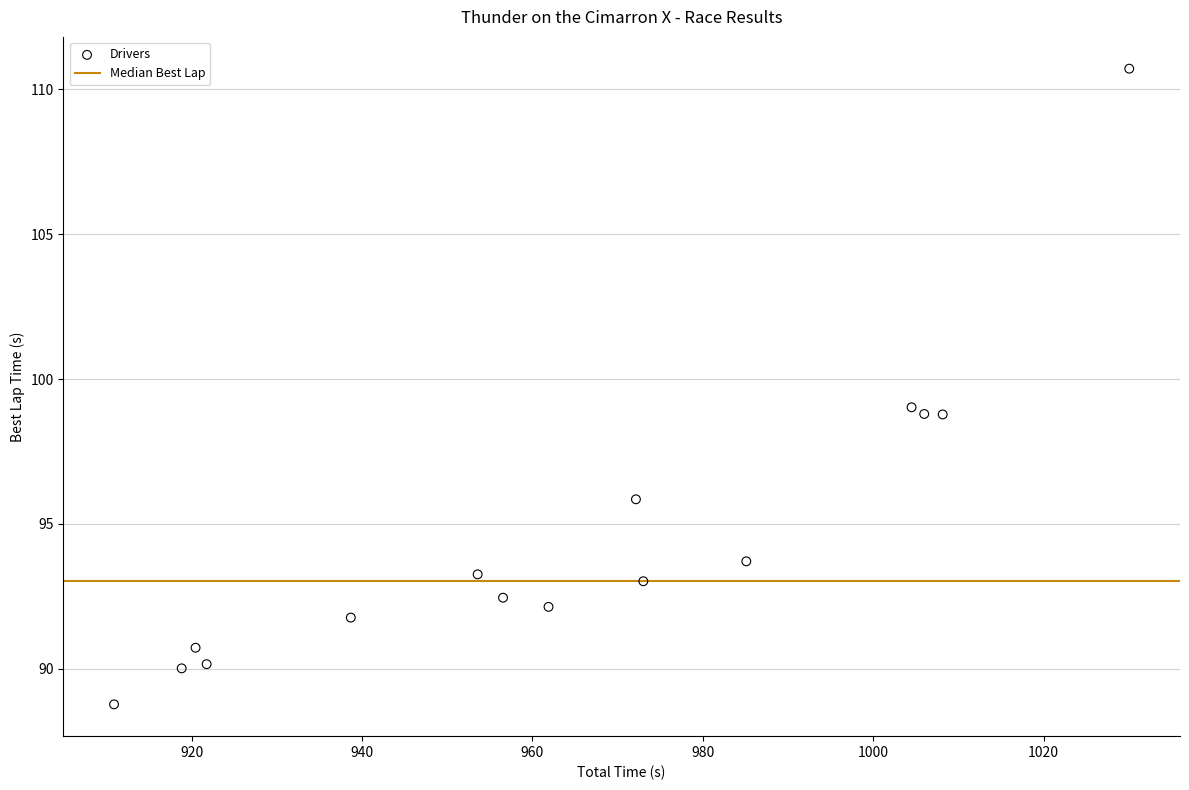

What is the range of Y values (max minus min)?

21.9